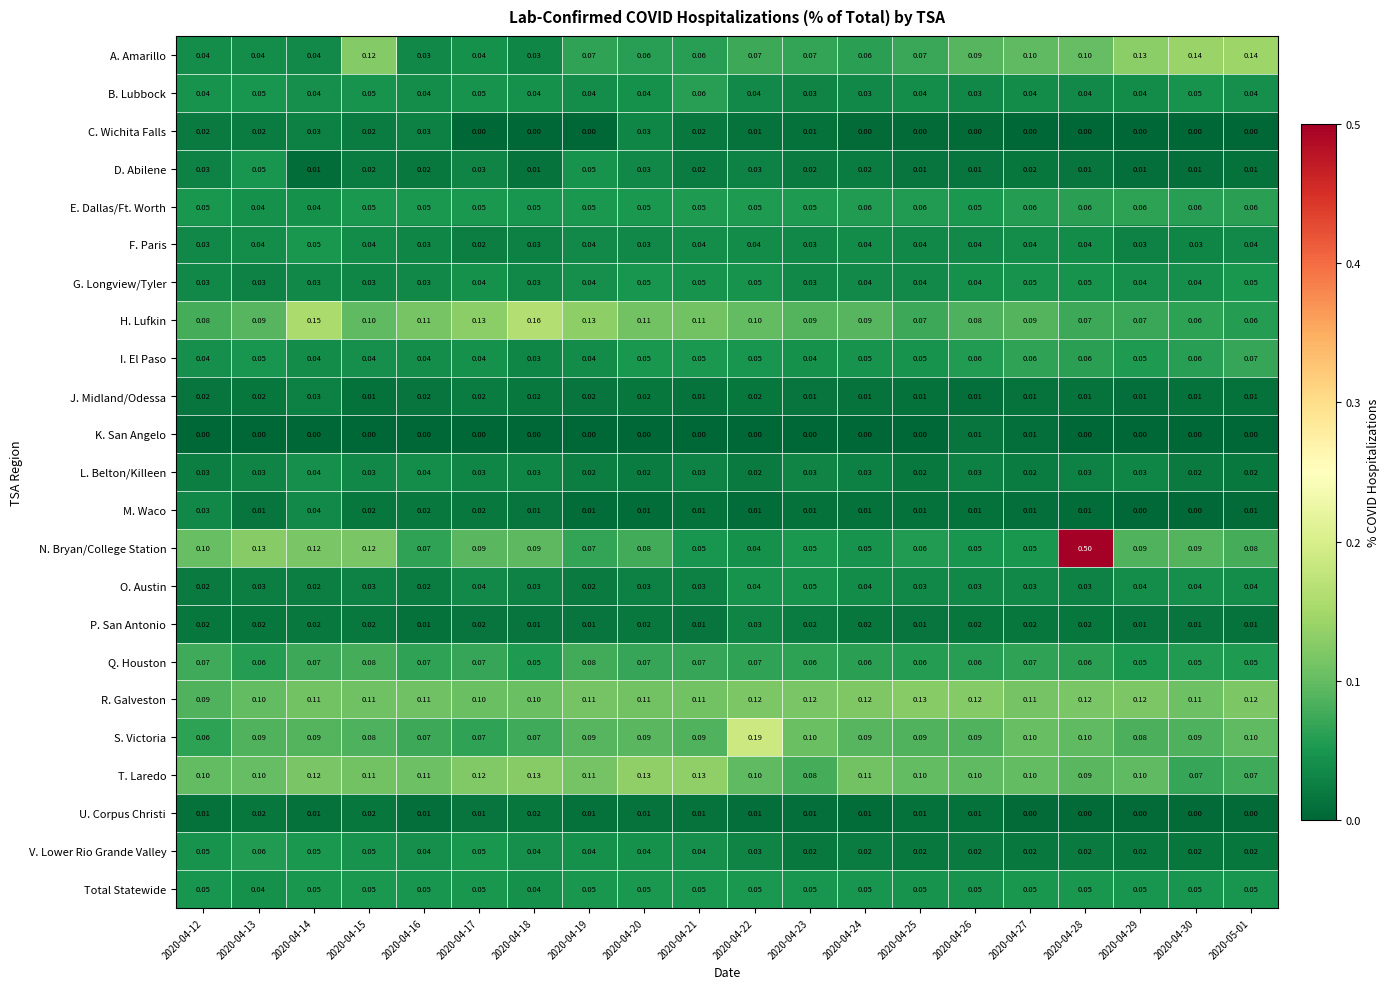

Count the number of data series in this chart.

23